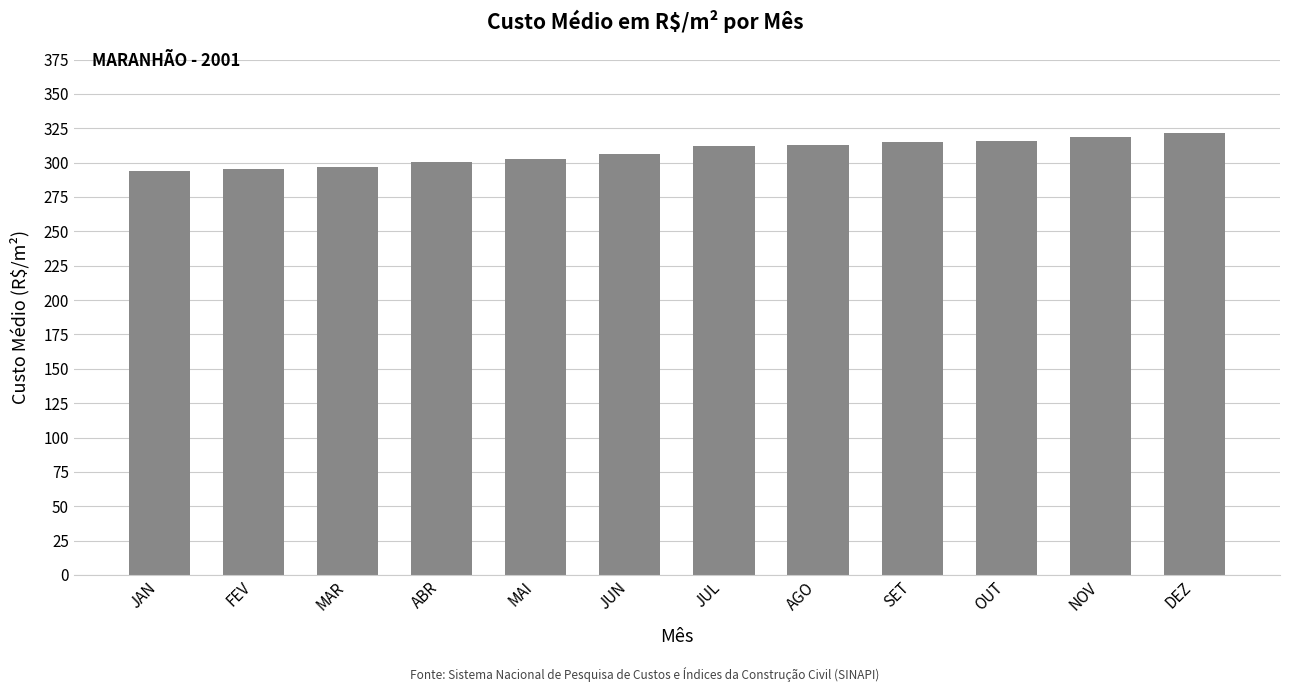

The value at SET is 529.4. True or false?

False